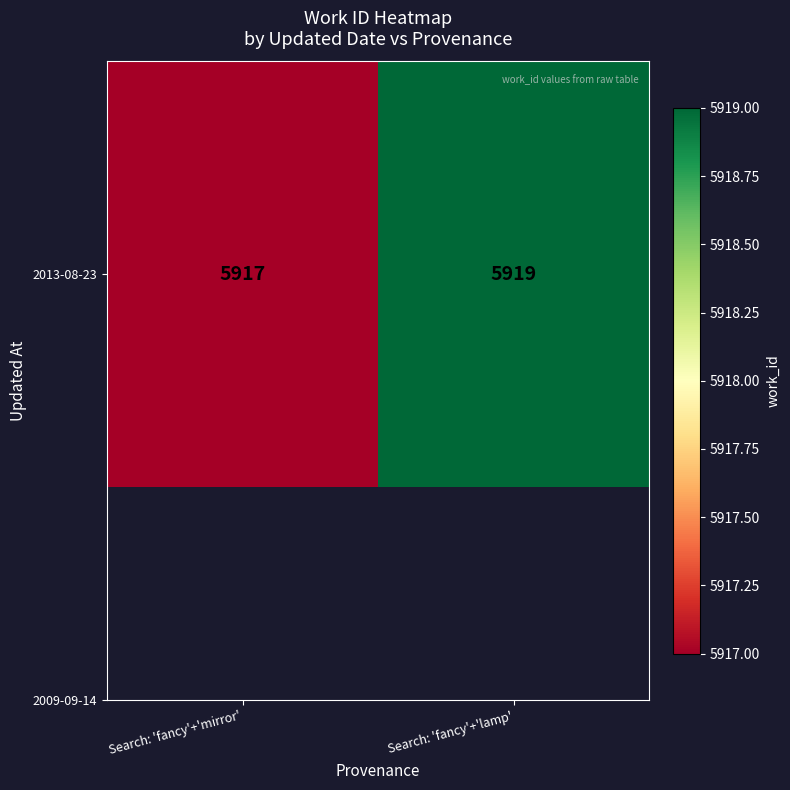

The value at Search: 'fancy'+'lamp' is 2842. True or false?

False